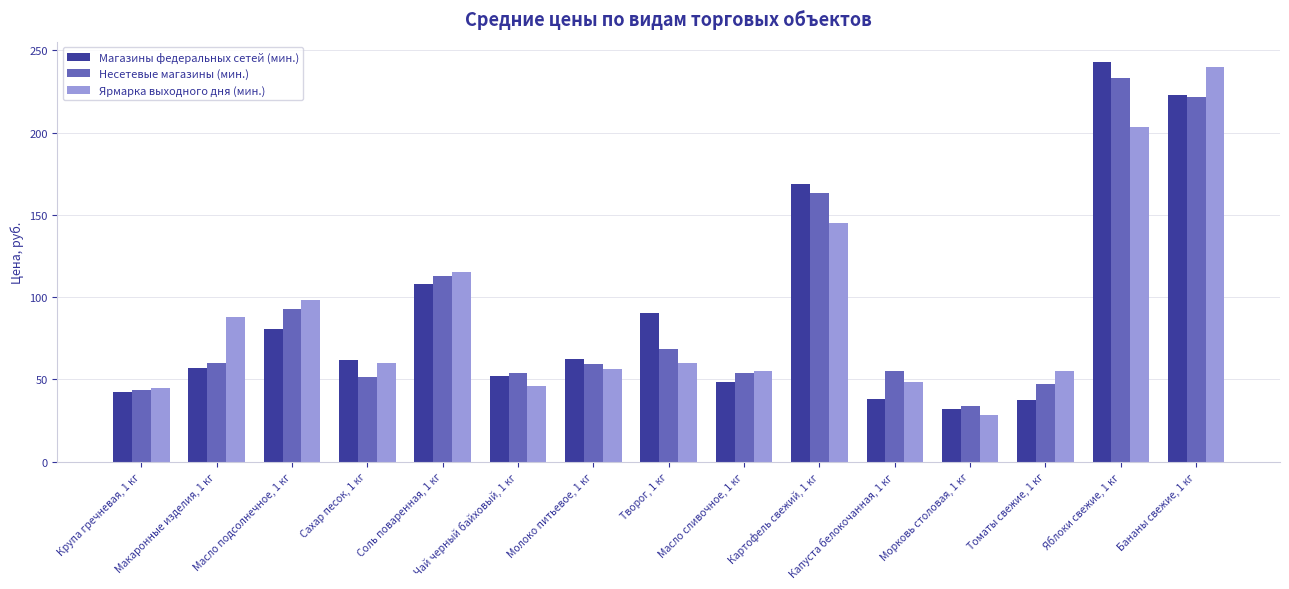

True or false: Ярмарка выходного дня (мин.) has a value of 88.0 at Макаронные изделия, 1 кг.

True